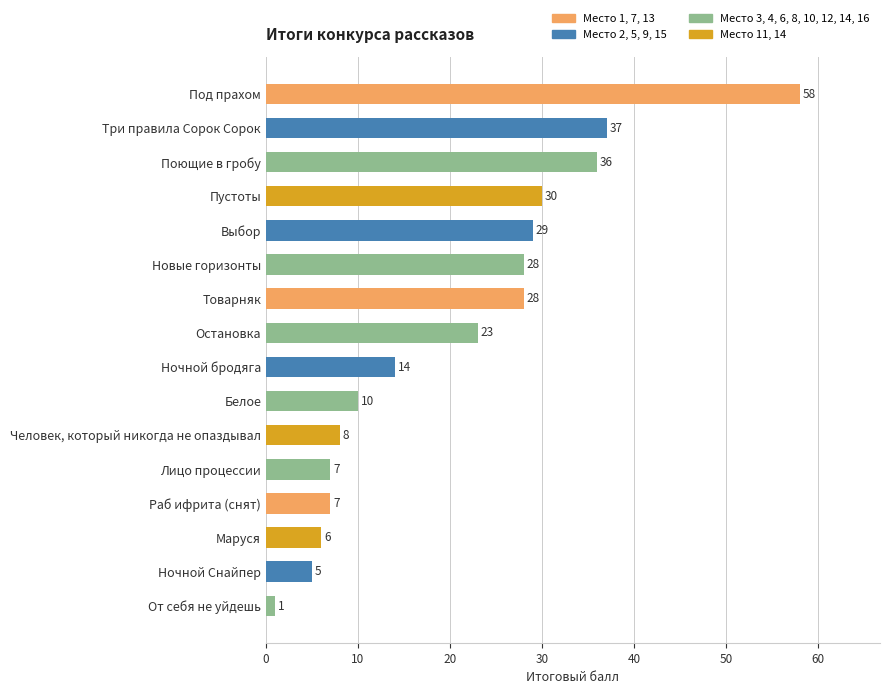

Which category has the lowest value across all series?

От себя не уйдешь